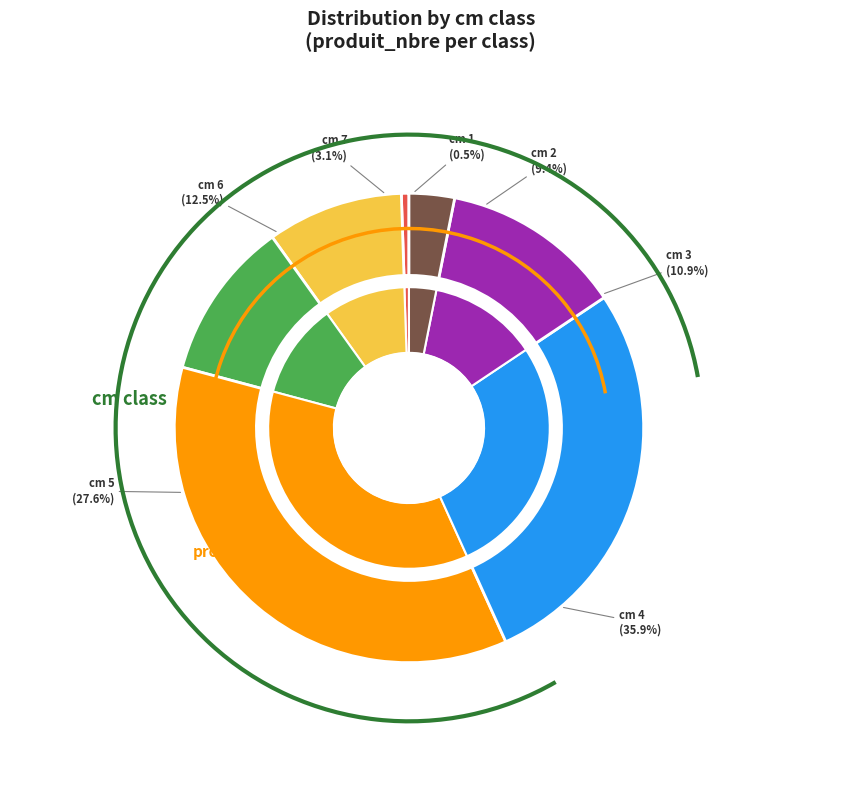

Is it true that 4 is 36% of the pie?

True